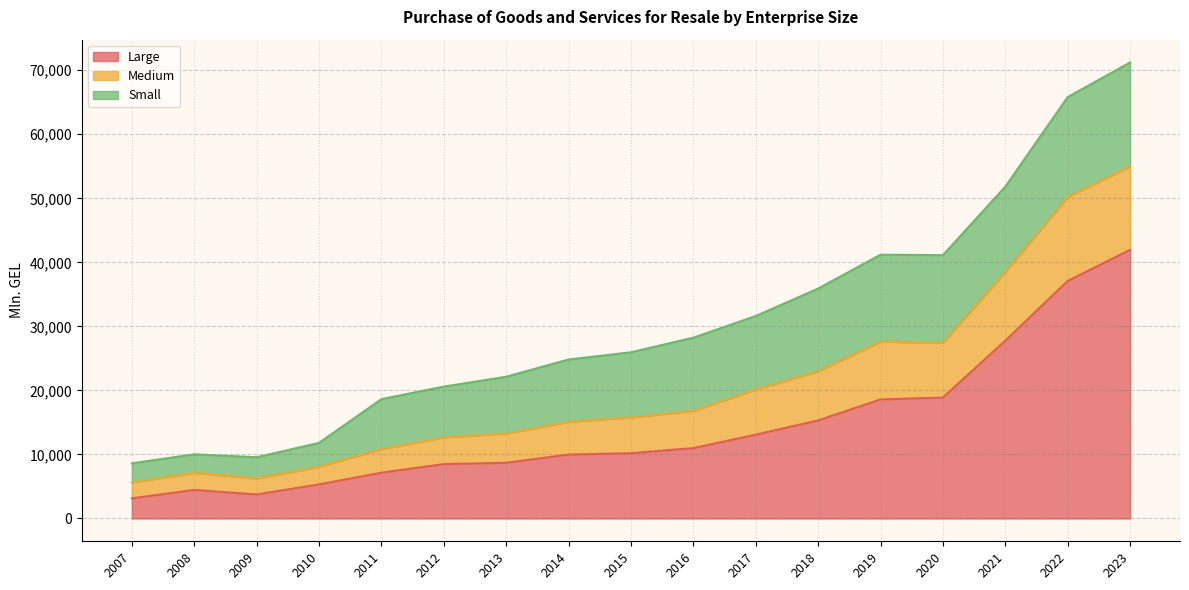

At which label does Medium reach its minimum?

2007